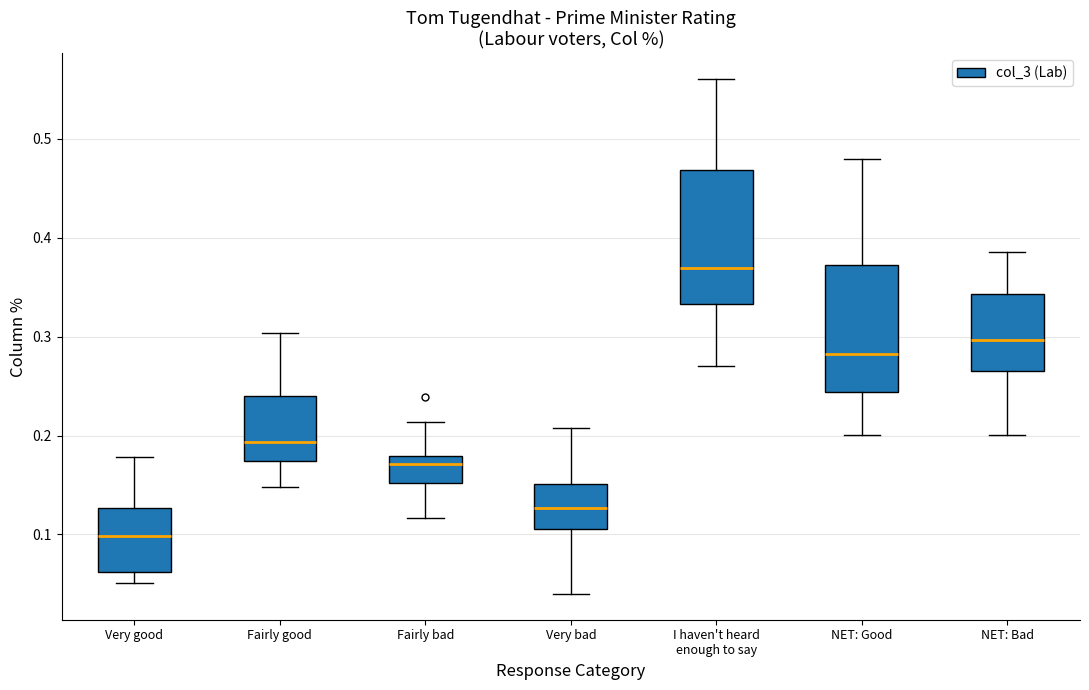

Where does the lower whisker of the box for NET: Bad end on the y-axis? The values are not printed on the chart, so give them approximately, as read against the axis.

0.20